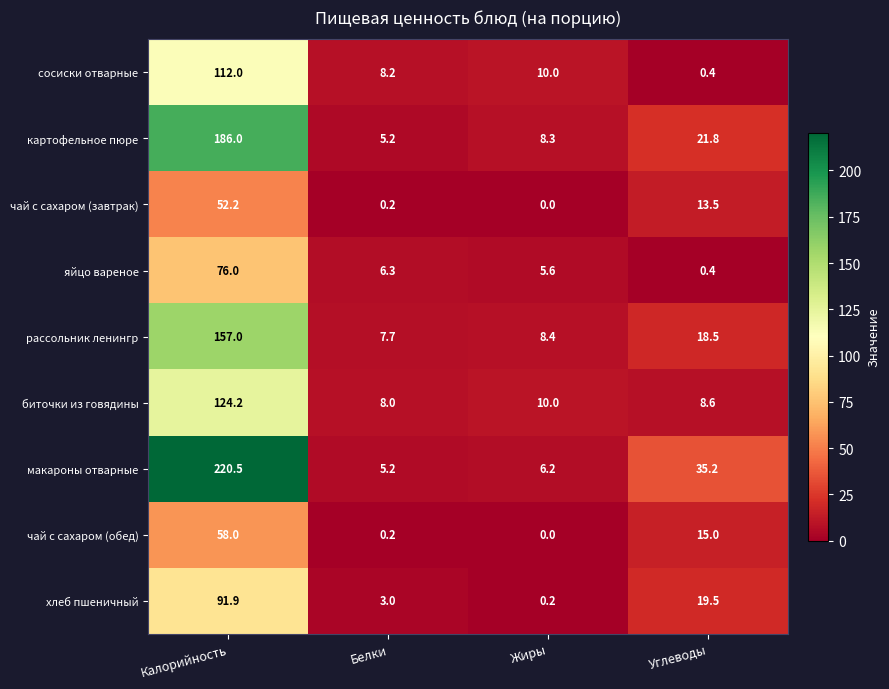

Between Жиры and Углеводы, which series saw the biggest shift?

макароны отварные